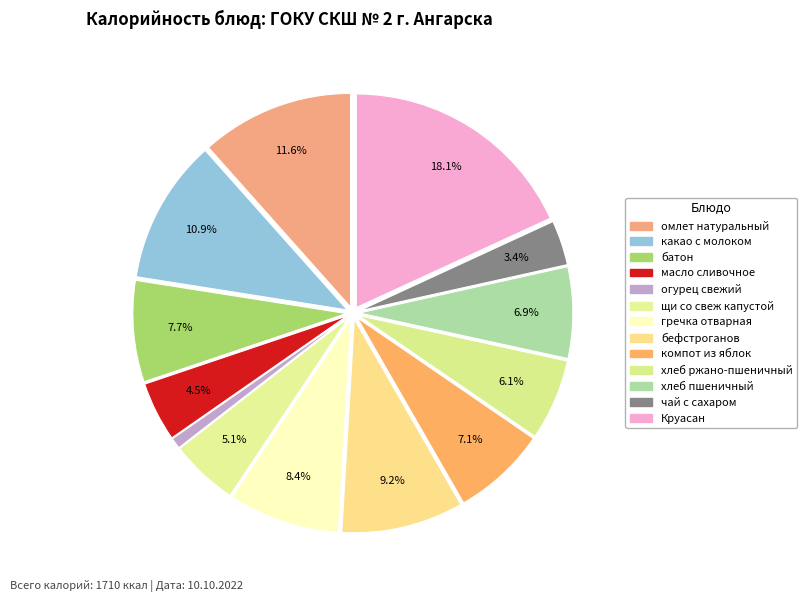

The какао с молоком slice represents 11% of the pie. True or false?

True